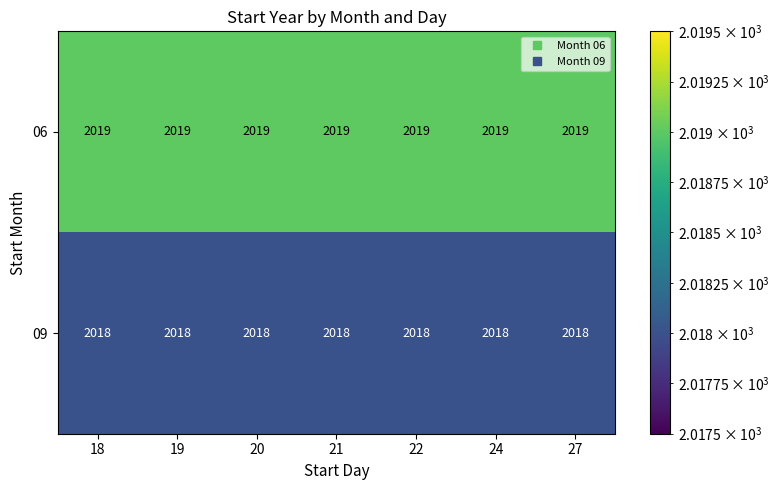

Rank the series by their maximum value, from highest to lowest.

06, 09